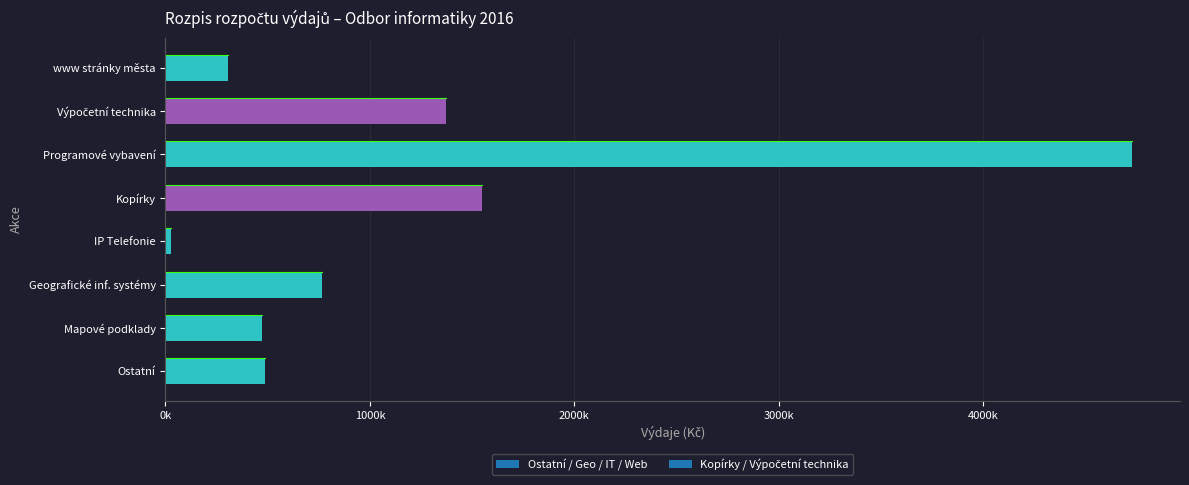

Are the bars horizontal?

Yes